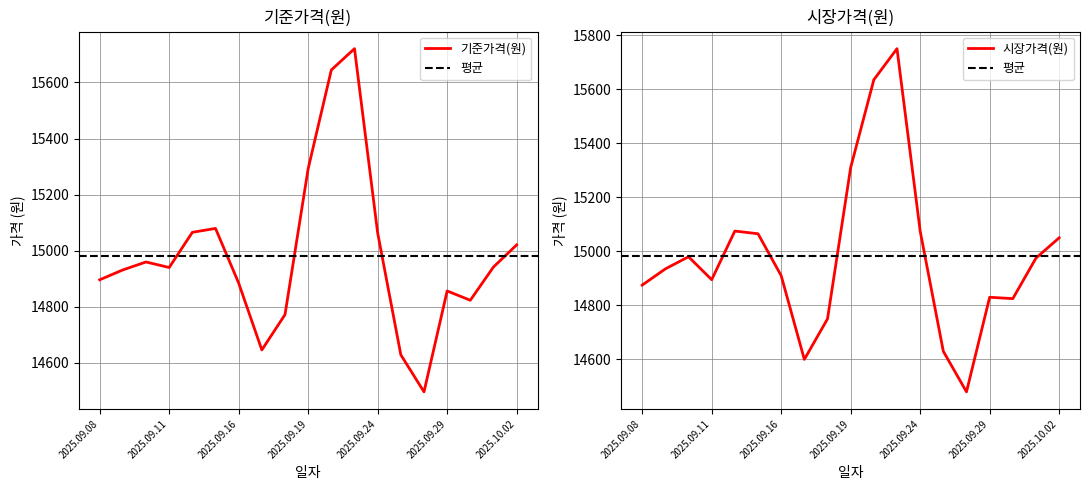

In 시장가격(원), how many points are lower than both neighbors (excluding endpoints)?

4